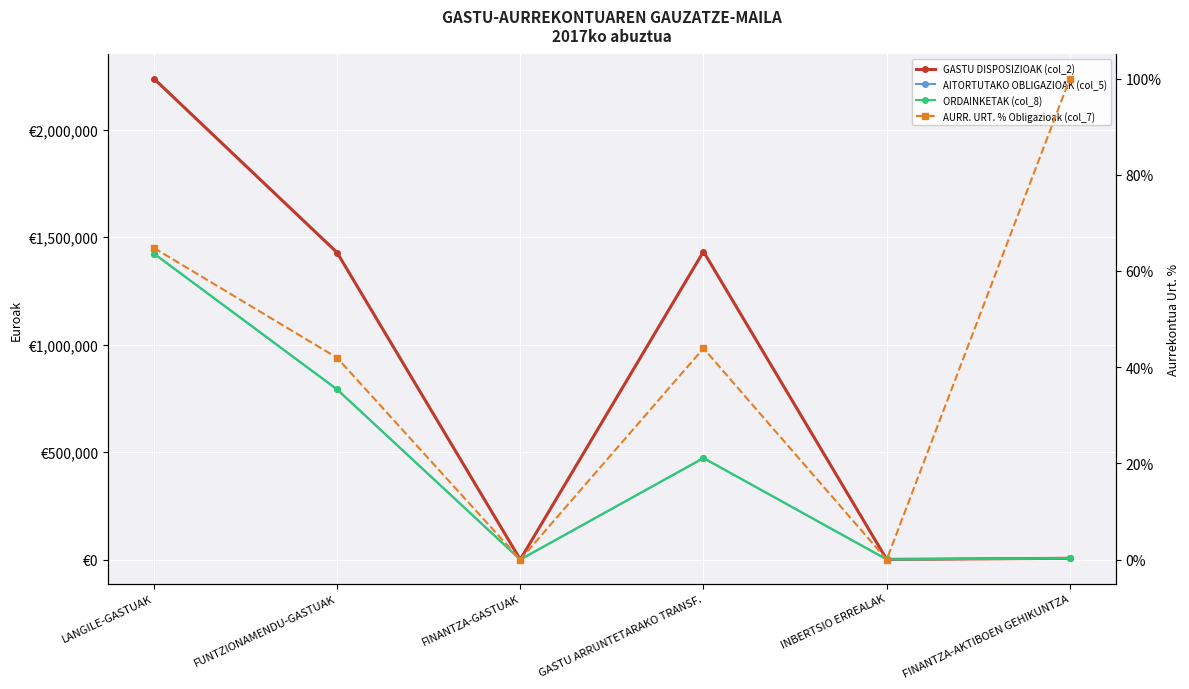

True or false: AITORTUTAKO OBLIGAZIOAK (col_5) has a value of 1423659.7 at LANGILE-GASTUAK.

True